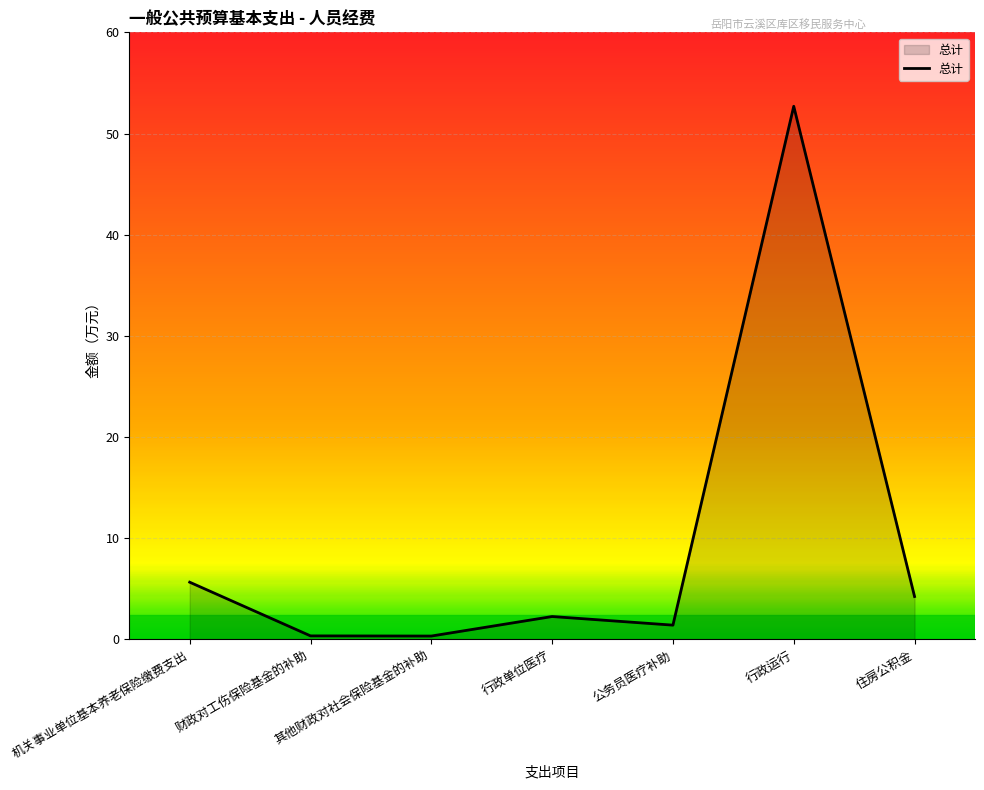

What is the greatest value displayed?

52.7